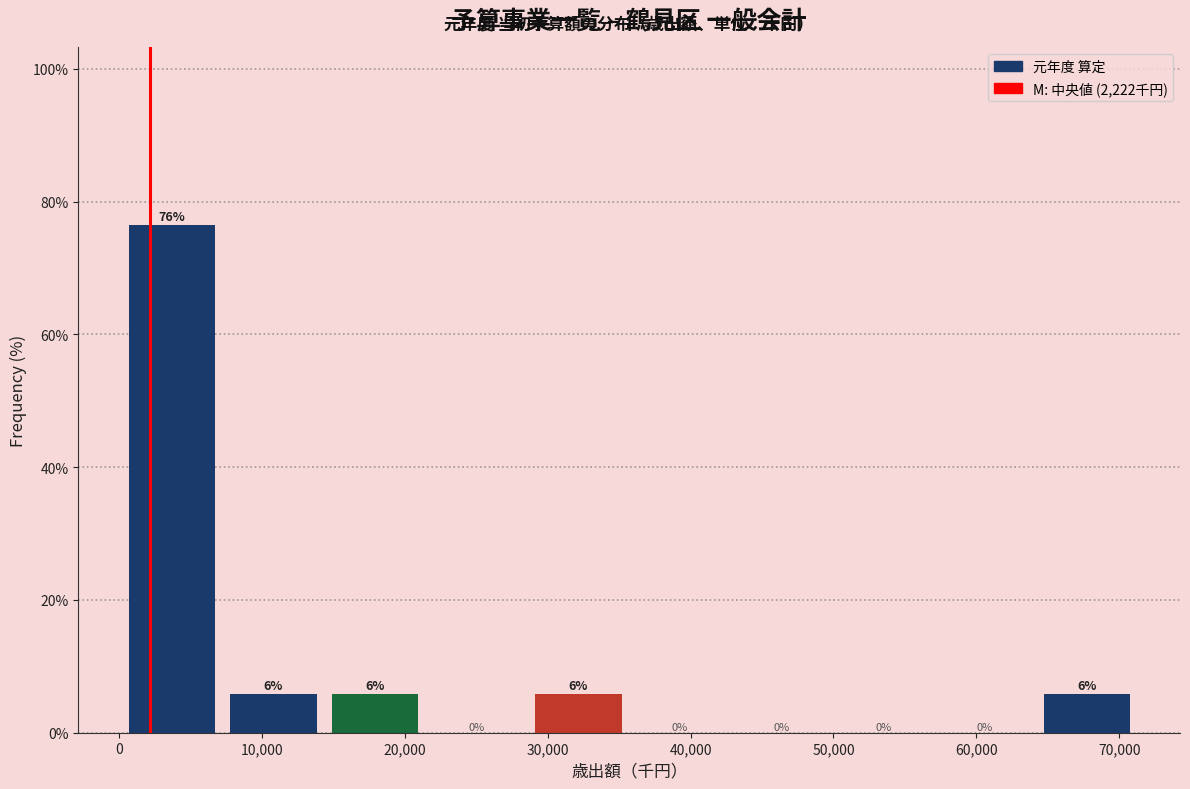

Over which range of the x-axis is the bar tallest?

0 to 7000